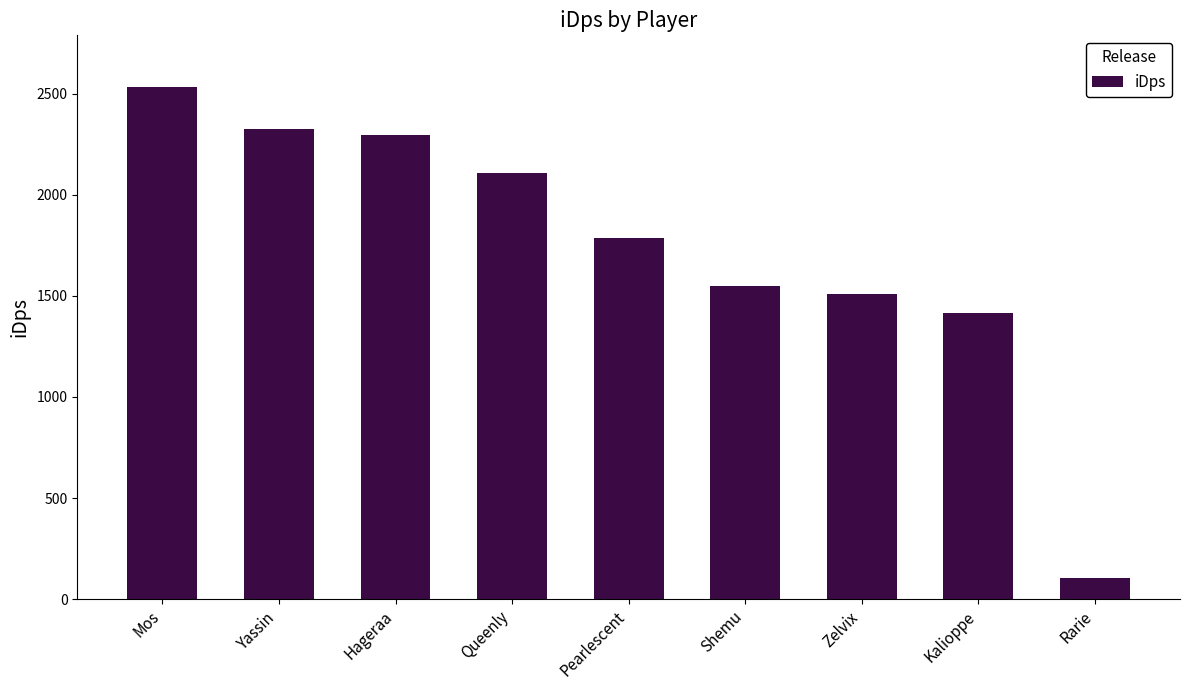

List the labels in order of value, largest first.

Mos, Yassin, Hageraa, Queenly, Pearlescent, Shemu, Zelvix, Kalioppe, Rarie